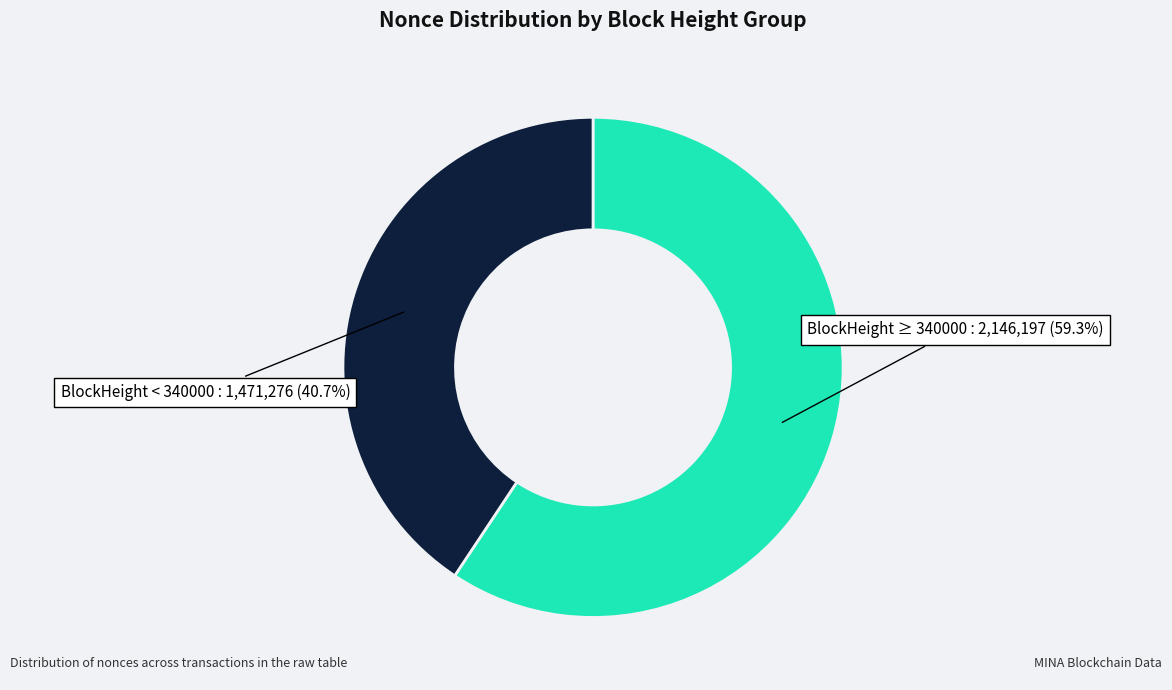

How many slices are in this pie chart?

2